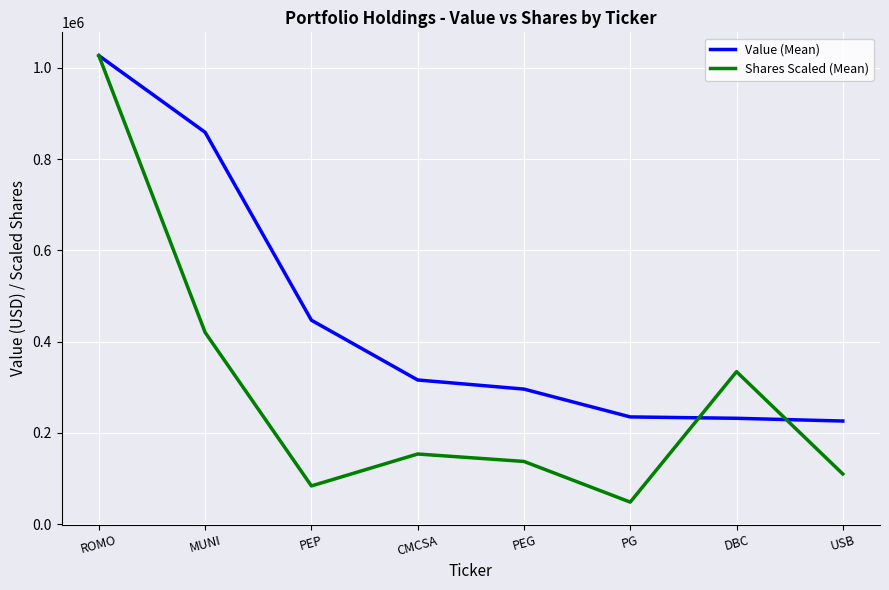

What is the approximate value of Shares Scaled (Mean) at PG?

48271.6